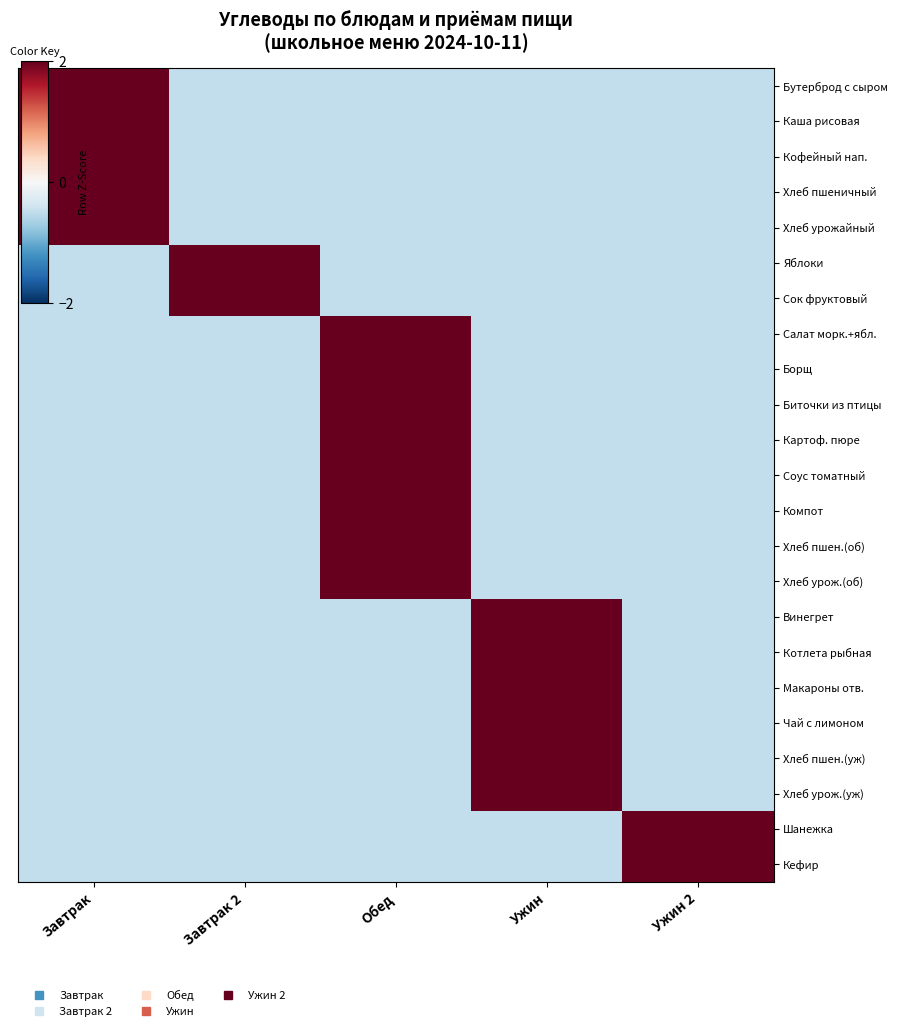

Reading left to right, transcribe all the data shown in this chart.

Бутерброд с сыром: Завтрак=2.0	Завтрак 2=-0.5	Обед=-0.5	Ужин=-0.5	Ужин 2=-0.5
Каша рисовая: Завтрак=2.0	Завтрак 2=-0.5	Обед=-0.5	Ужин=-0.5	Ужин 2=-0.5
Кофейный нап.: Завтрак=2.0	Завтрак 2=-0.5	Обед=-0.5	Ужин=-0.5	Ужин 2=-0.5
Хлеб пшеничный: Завтрак=2.0	Завтрак 2=-0.5	Обед=-0.5	Ужин=-0.5	Ужин 2=-0.5
Хлеб урожайный: Завтрак=2.0	Завтрак 2=-0.5	Обед=-0.5	Ужин=-0.5	Ужин 2=-0.5
Яблоки: Завтрак=-0.5	Завтрак 2=2.0	Обед=-0.5	Ужин=-0.5	Ужин 2=-0.5
Сок фруктовый: Завтрак=-0.5	Завтрак 2=2.0	Обед=-0.5	Ужин=-0.5	Ужин 2=-0.5
Салат морк.+ябл.: Завтрак=-0.5	Завтрак 2=-0.5	Обед=2.0	Ужин=-0.5	Ужин 2=-0.5
Борщ: Завтрак=-0.5	Завтрак 2=-0.5	Обед=2.0	Ужин=-0.5	Ужин 2=-0.5
Биточки из птицы: Завтрак=-0.5	Завтрак 2=-0.5	Обед=2.0	Ужин=-0.5	Ужин 2=-0.5
Картоф. пюре: Завтрак=-0.5	Завтрак 2=-0.5	Обед=2.0	Ужин=-0.5	Ужин 2=-0.5
Соус томатный: Завтрак=-0.5	Завтрак 2=-0.5	Обед=2.0	Ужин=-0.5	Ужин 2=-0.5
Компот: Завтрак=-0.5	Завтрак 2=-0.5	Обед=2.0	Ужин=-0.5	Ужин 2=-0.5
Хлеб пшен.(об): Завтрак=-0.5	Завтрак 2=-0.5	Обед=2.0	Ужин=-0.5	Ужин 2=-0.5
Хлеб урож.(об): Завтрак=-0.5	Завтрак 2=-0.5	Обед=2.0	Ужин=-0.5	Ужин 2=-0.5
Винегрет: Завтрак=-0.5	Завтрак 2=-0.5	Обед=-0.5	Ужин=2.0	Ужин 2=-0.5
Котлета рыбная: Завтрак=-0.5	Завтрак 2=-0.5	Обед=-0.5	Ужин=2.0	Ужин 2=-0.5
Макароны отв.: Завтрак=-0.5	Завтрак 2=-0.5	Обед=-0.5	Ужин=2.0	Ужин 2=-0.5
Чай с лимоном: Завтрак=-0.5	Завтрак 2=-0.5	Обед=-0.5	Ужин=2.0	Ужин 2=-0.5
Хлеб пшен.(уж): Завтрак=-0.5	Завтрак 2=-0.5	Обед=-0.5	Ужин=2.0	Ужин 2=-0.5
Хлеб урож.(уж): Завтрак=-0.5	Завтрак 2=-0.5	Обед=-0.5	Ужин=2.0	Ужин 2=-0.5
Шанежка: Завтрак=-0.5	Завтрак 2=-0.5	Обед=-0.5	Ужин=-0.5	Ужин 2=2.0
Кефир: Завтрак=-0.5	Завтрак 2=-0.5	Обед=-0.5	Ужин=-0.5	Ужин 2=2.0